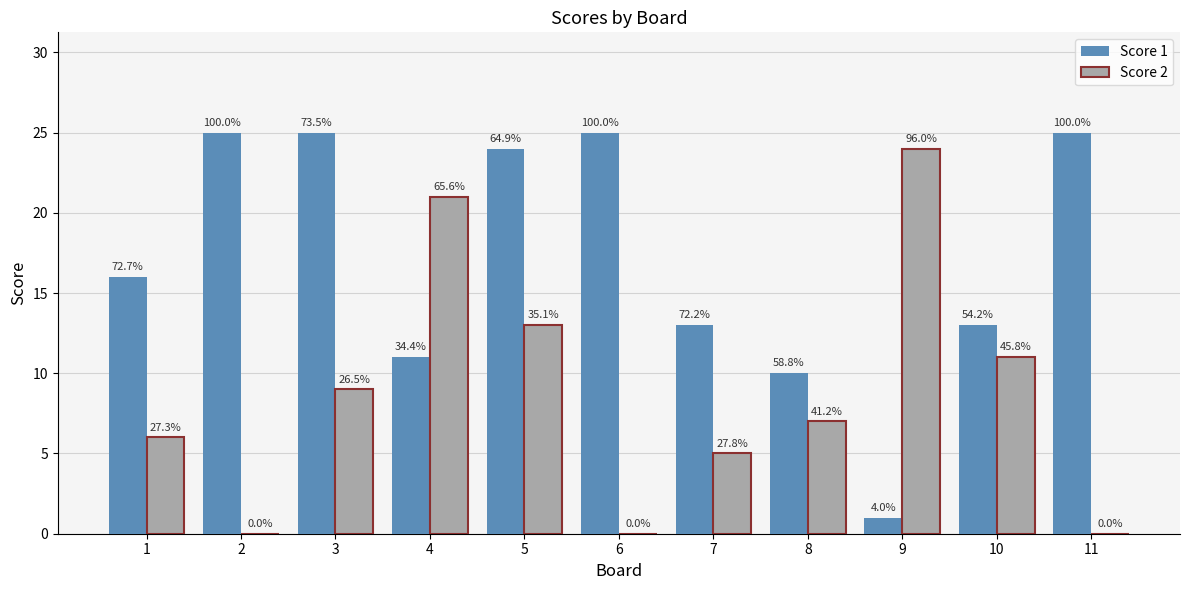

How many groups of bars are there?

11